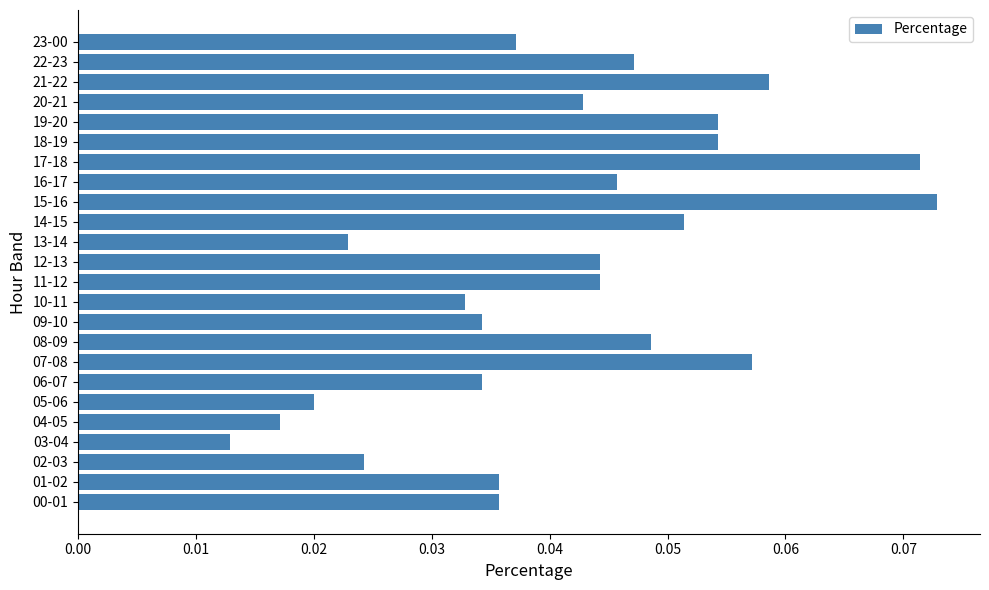

How many values are between 0 and 1?

24